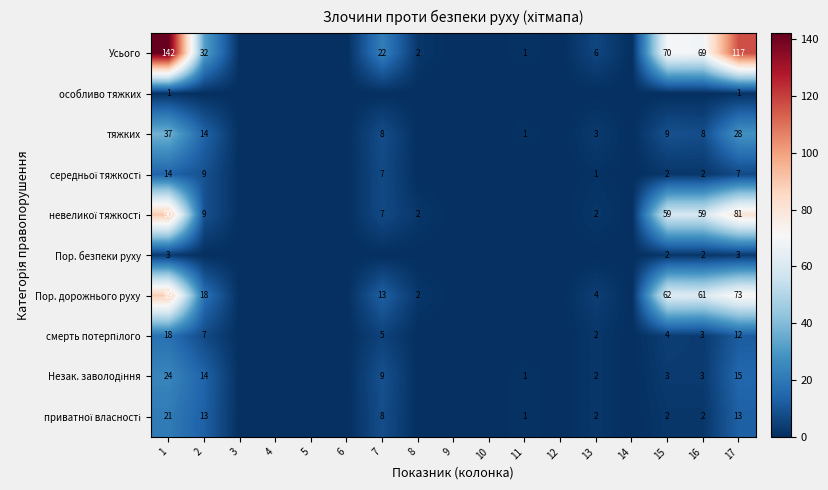

Which label corresponds to the smallest value in the chart?

3